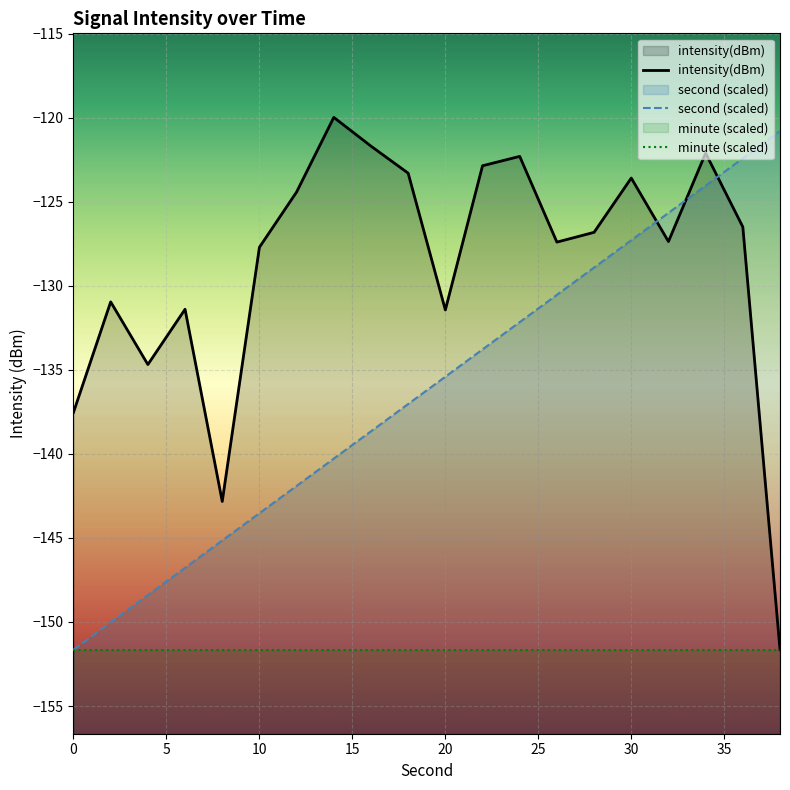

At 14, list the series in order from smallest to largest.

second, intensity(dBm)